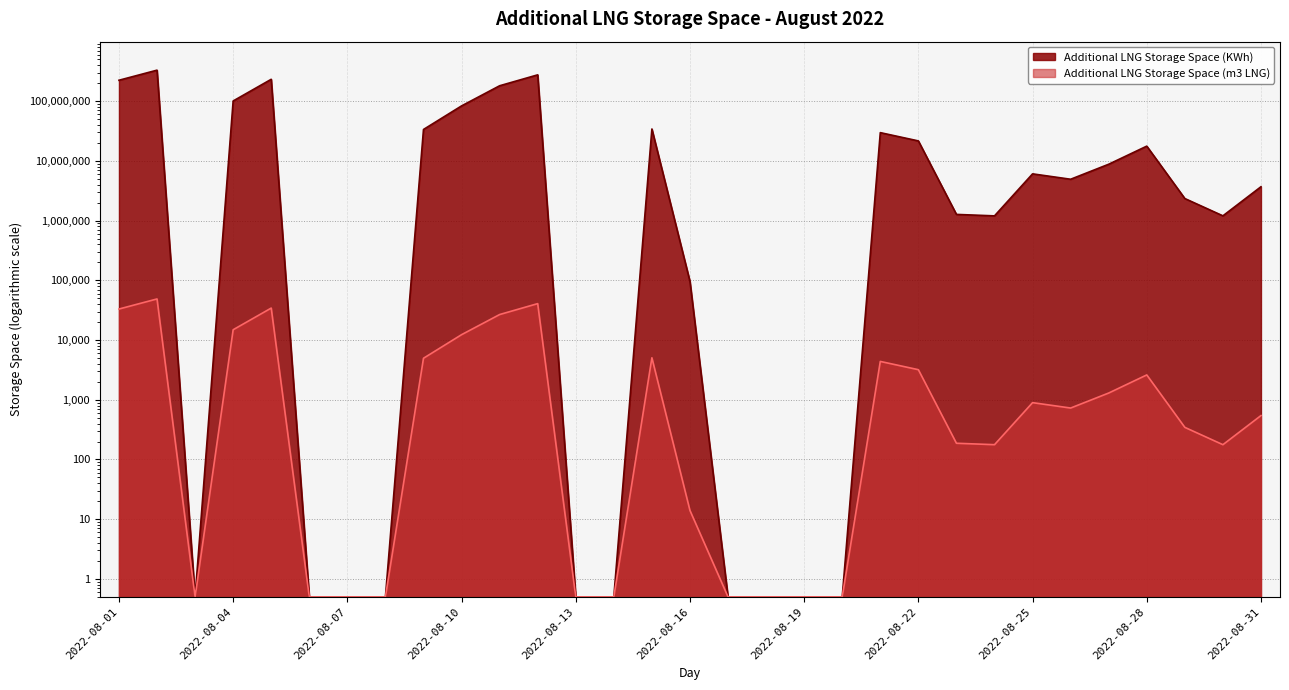

Count the number of categories in the chart.

31